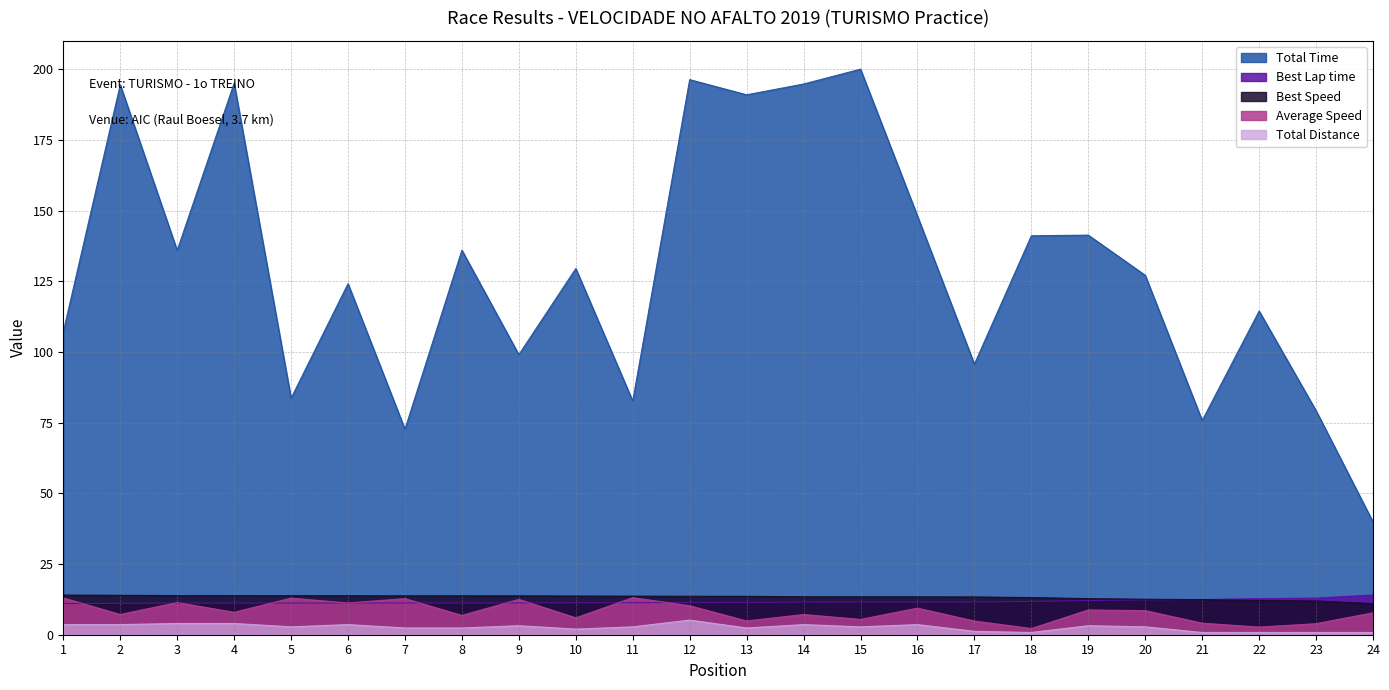

Which series has the largest total across all categories?

Total Time